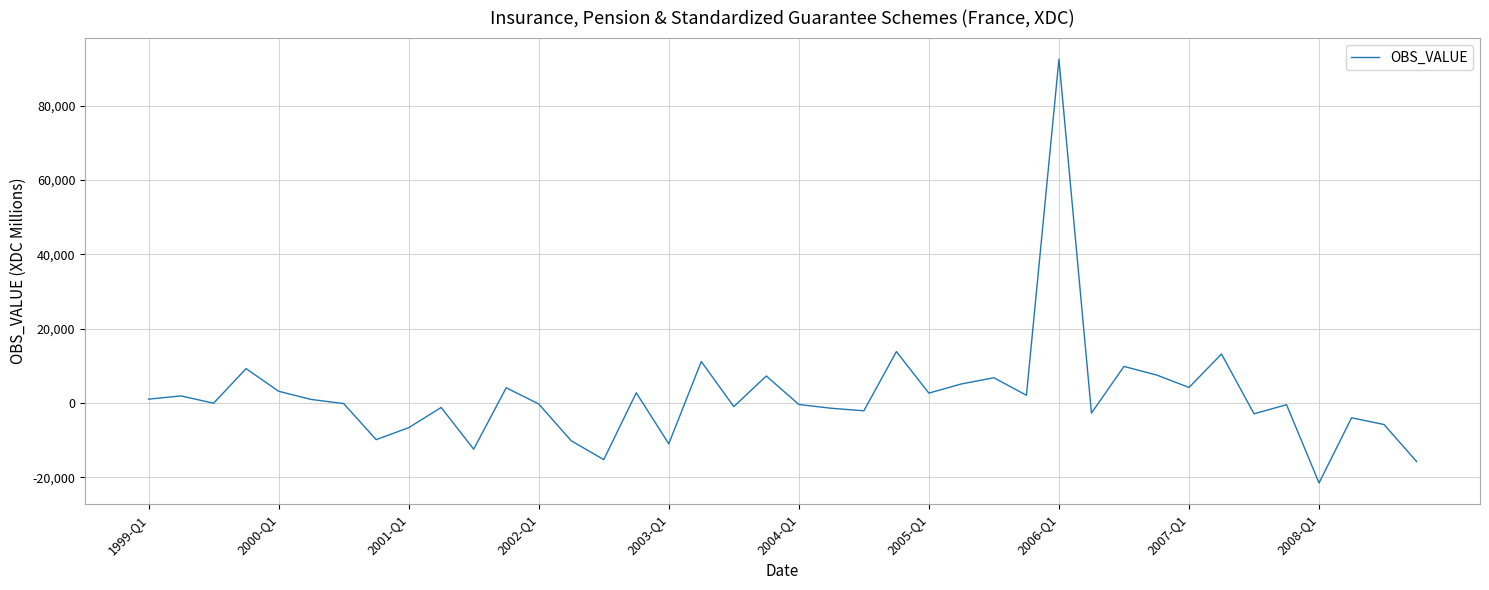

What is the maximum value shown in the chart?

92548